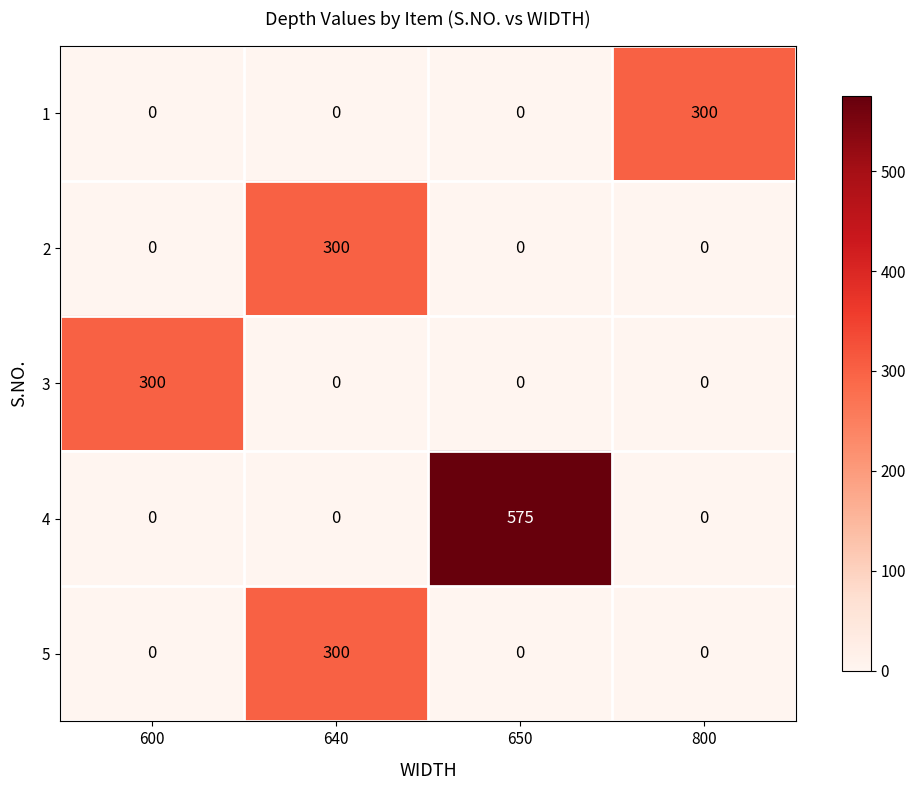

How many 1 values are between 0 and 300?

4